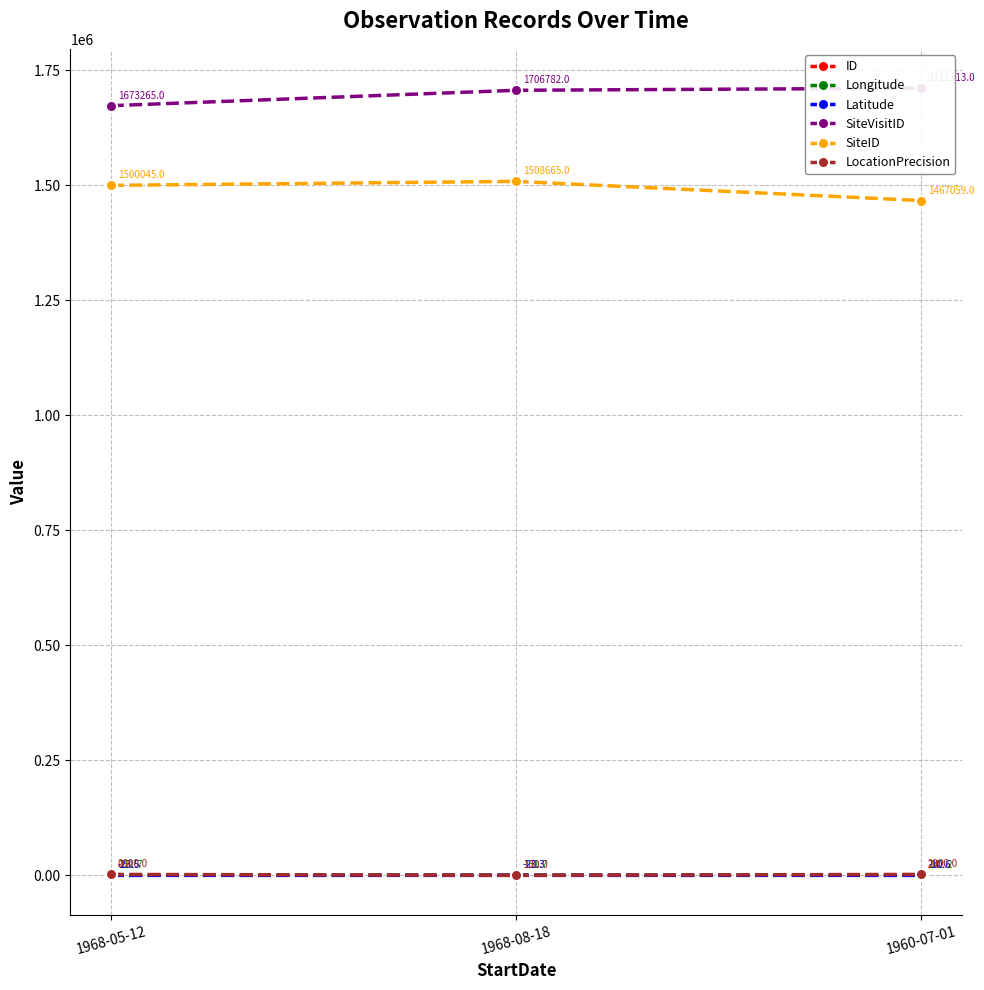

Reading right to left, list all the values displayed in this chart.

ID: 1960-07-01=2.0	1968-08-18=1.0	1968-05-12=0.0
Longitude: 1960-07-01=142.2	1968-08-18=151.7	1968-05-12=151.7
Latitude: 1960-07-01=-10.6	1968-08-18=-23.3	1968-05-12=-23.5
SiteVisitID: 1960-07-01=1711313.0	1968-08-18=1706782.0	1968-05-12=1673265.0
SiteID: 1960-07-01=1467059.0	1968-08-18=1508665.0	1968-05-12=1500045.0
LocationPrecision: 1960-07-01=2000.0	1968-08-18=100.0	1968-05-12=2000.0